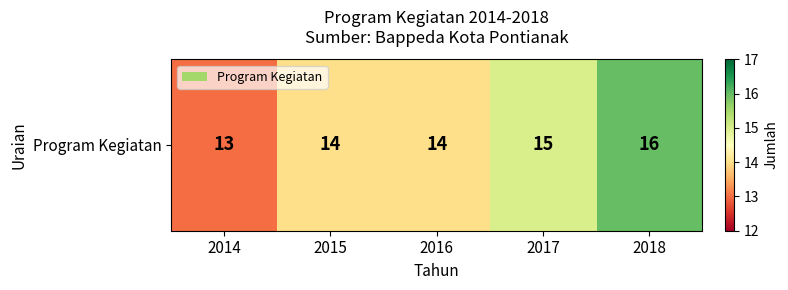

What is the difference between the maximum and minimum values?

3